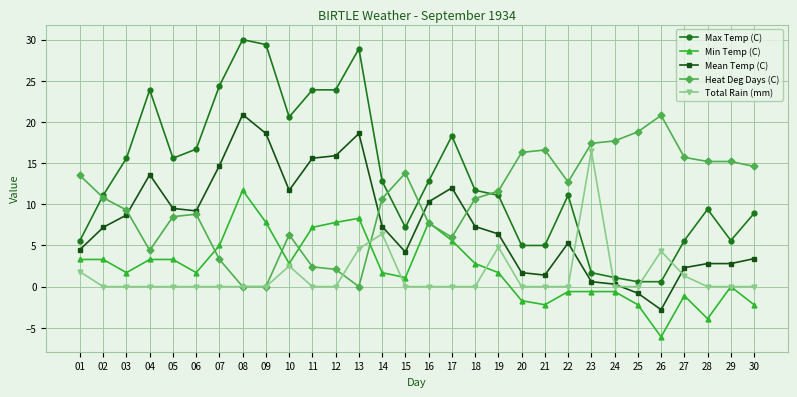

The Total Rain (mm) series shows 0.0 at 11. True or false?

True